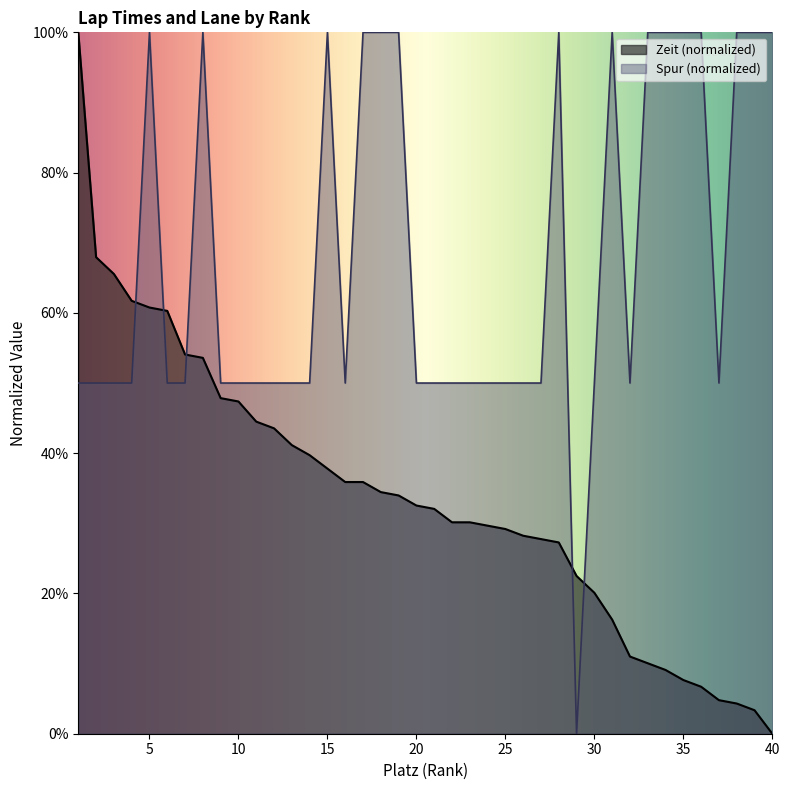

What is the highest value of the Zeit series?

1.0